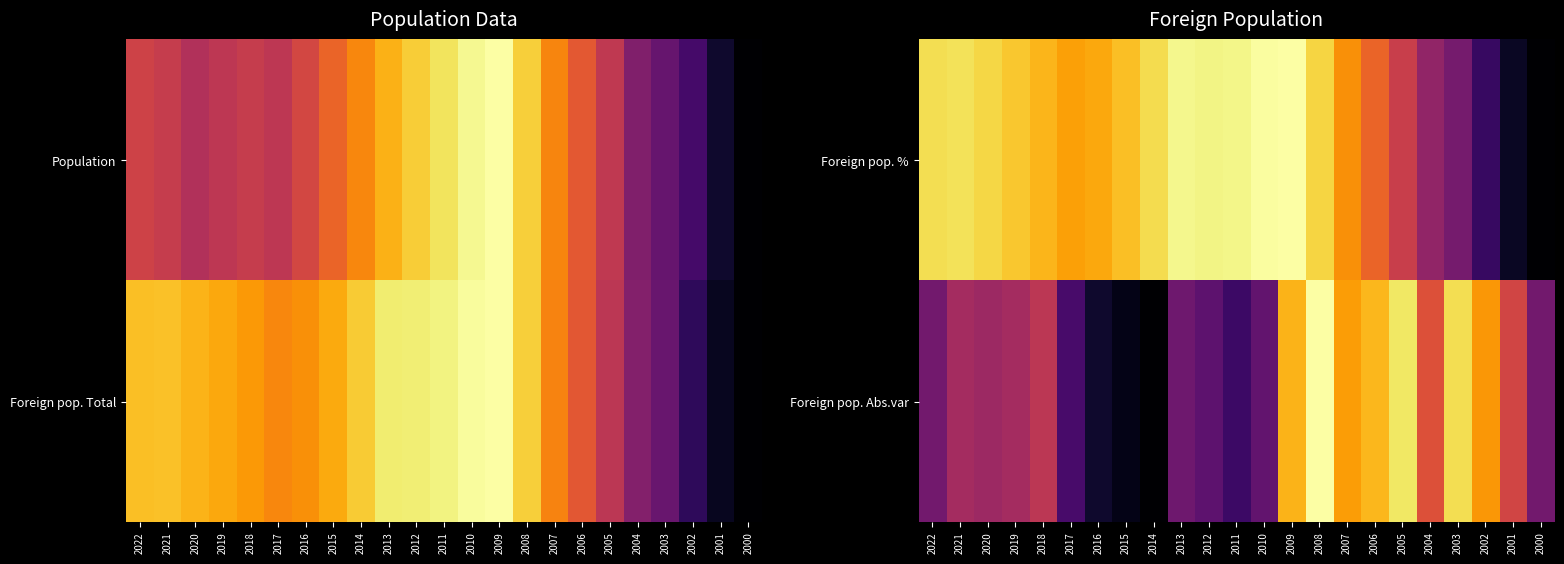

Which category has the lowest value across all series?

2000